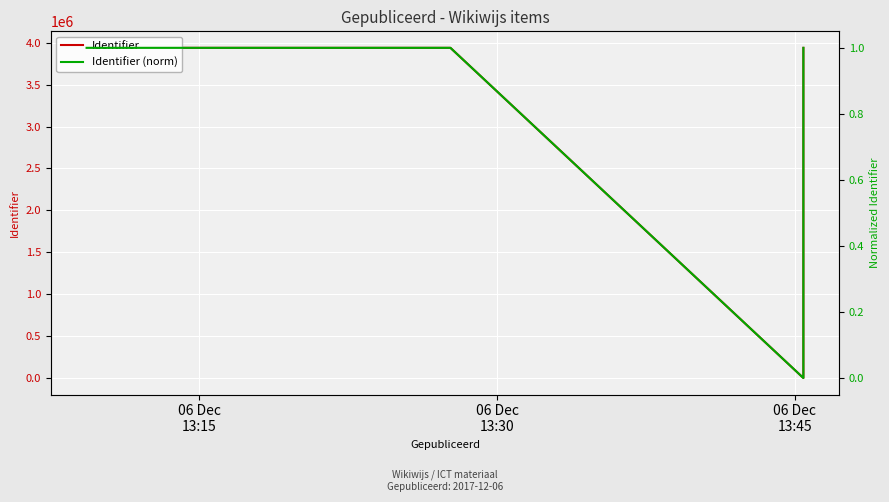

The Identifier series shows 6466418.1 at 3. True or false?

False